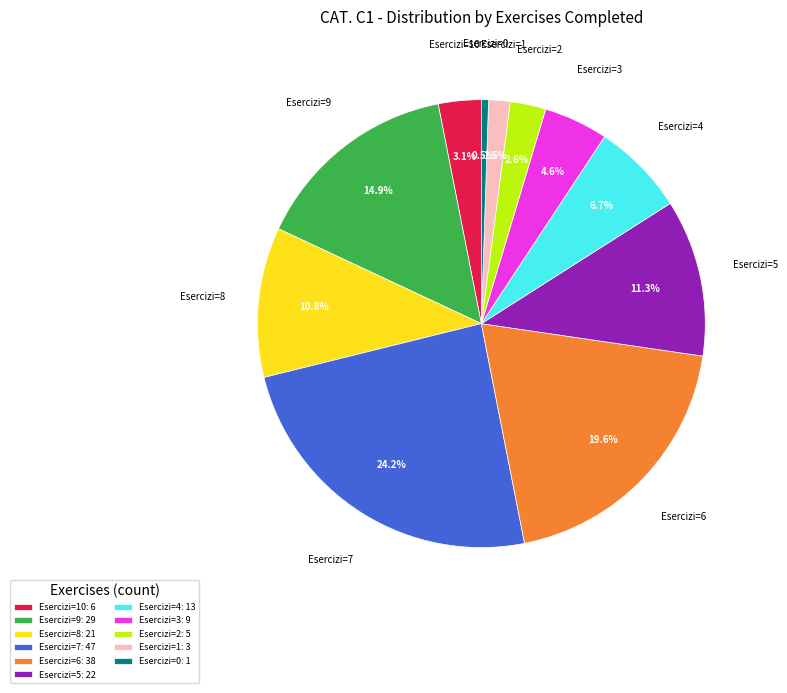

How many slices are in this pie chart?

11